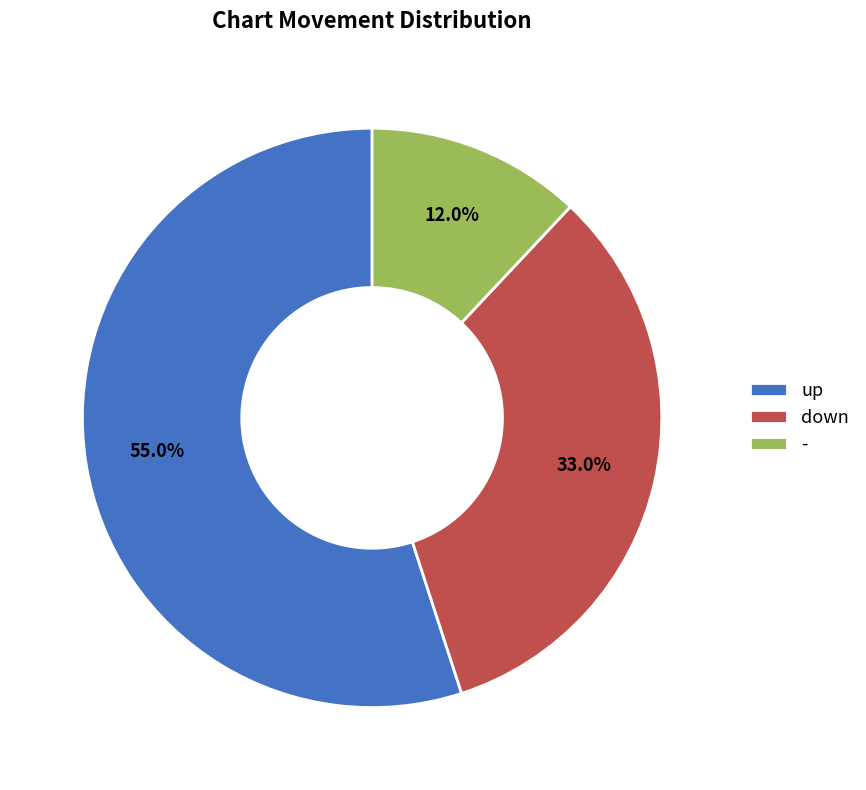

Between - and down, which is larger?

down